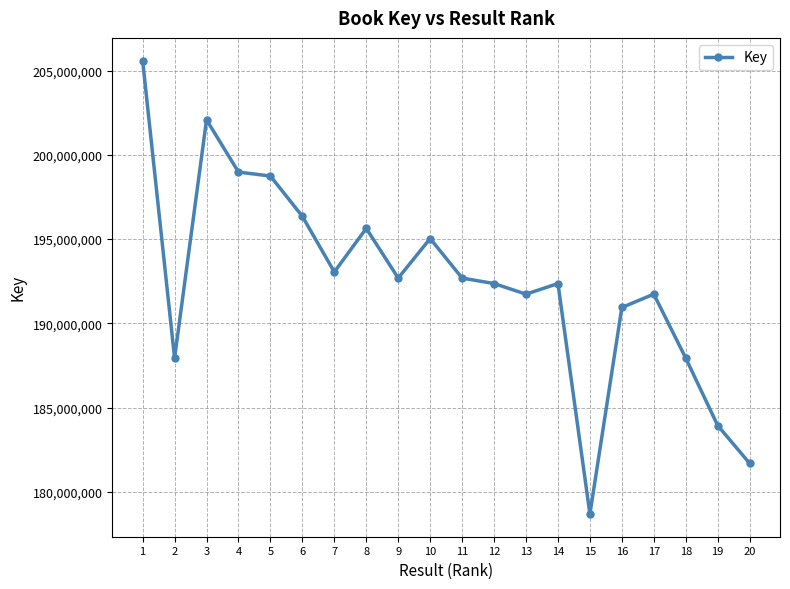

What is the change in value from 3 to 8?

-6441093